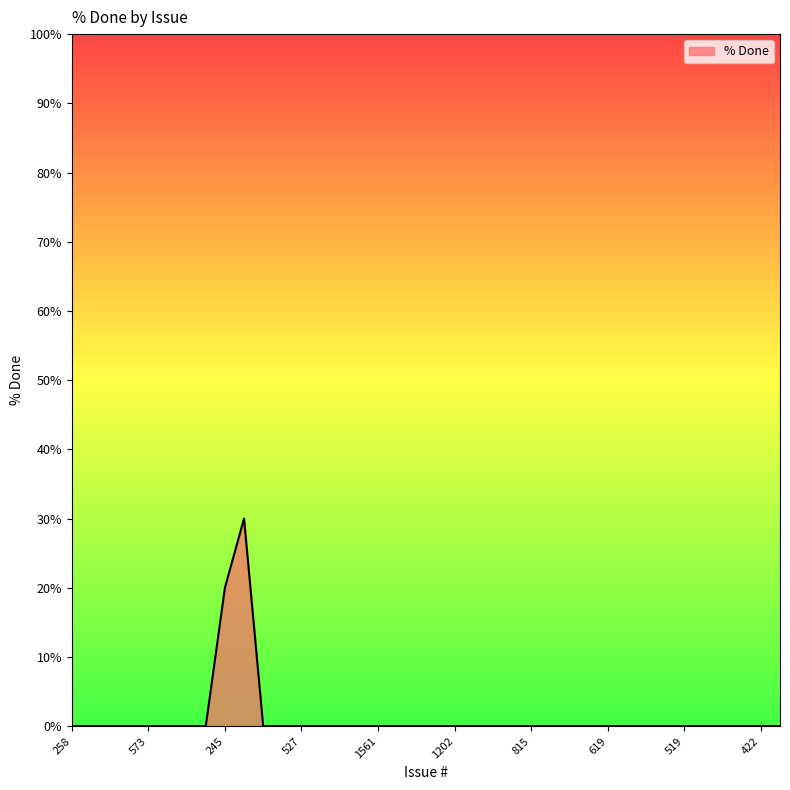

What is the maximum value shown in the chart?

30